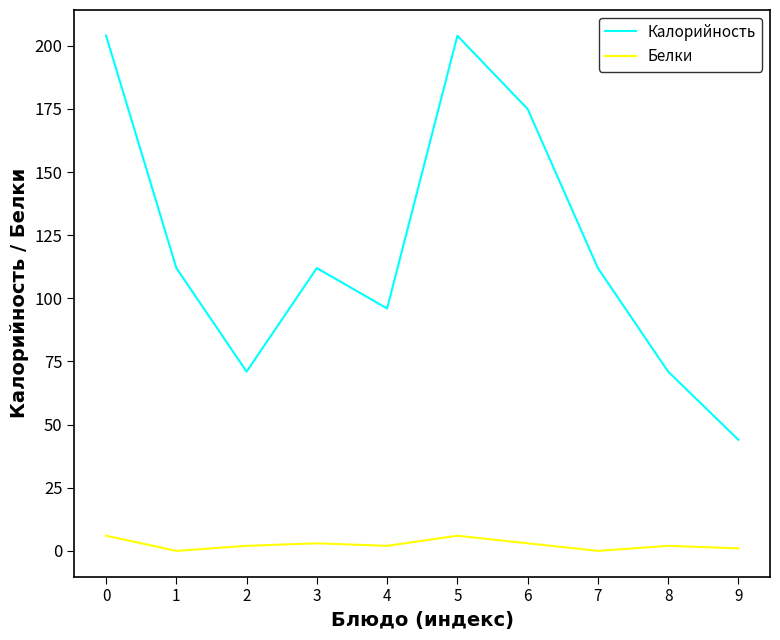

True or false: Калорийность has more than 0 points higher than both neighbors.

True